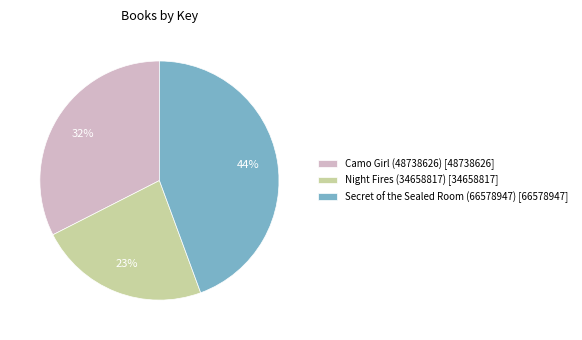

How many slices are in this pie chart?

3